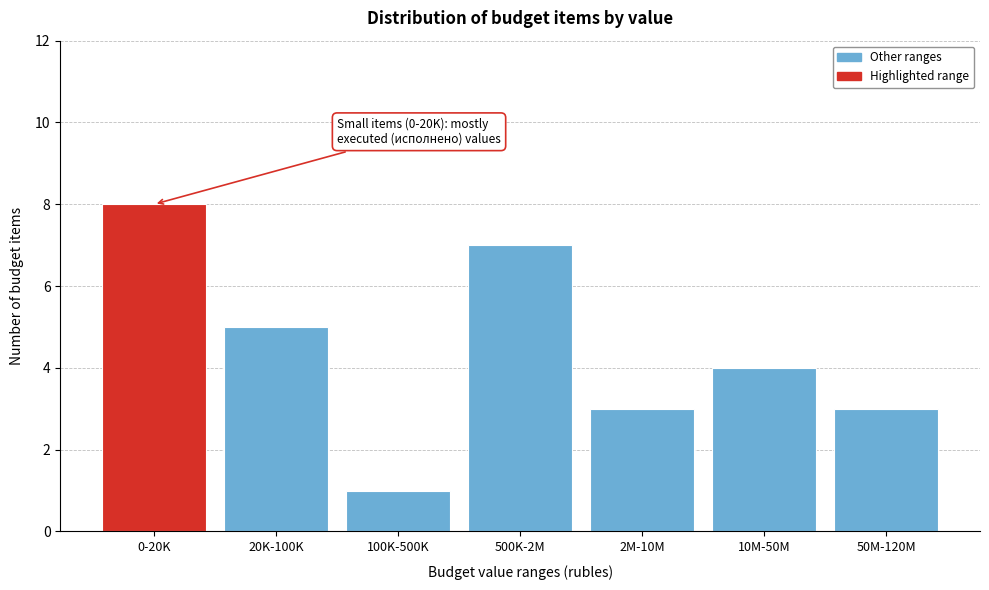

Reading left to right, transcribe all the data shown in this chart.

0-20K=8	20K-100K=5	100K-500K=1	500K-2M=7	2M-10M=3	10M-50M=4	50M-120M=3